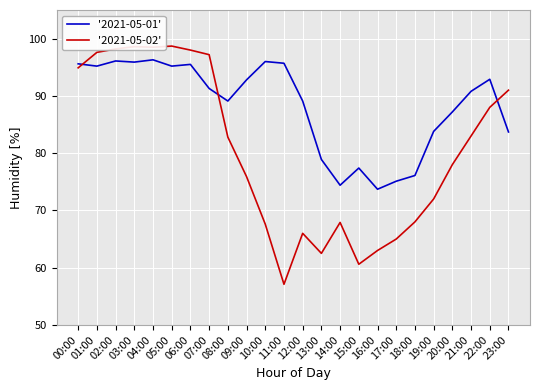

How many intersections are there between '2021-05-02' and '2021-05-01'?

3